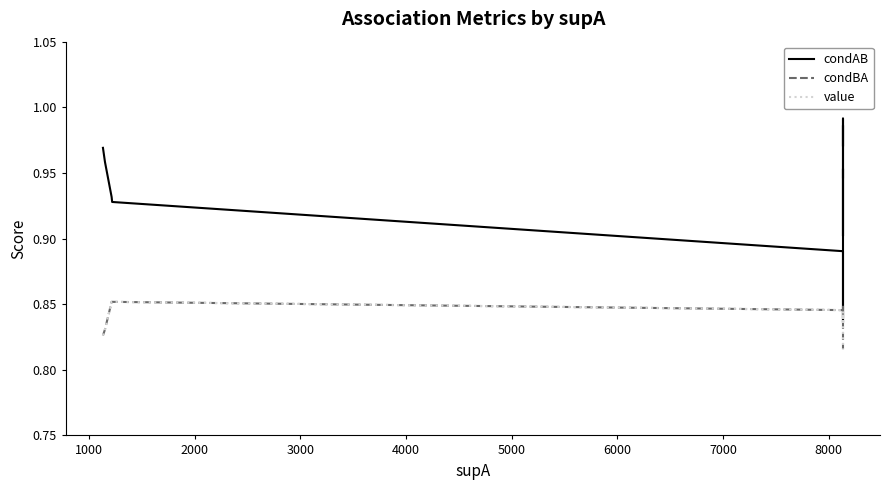

How many interior local valleys does the condBA series have?

1